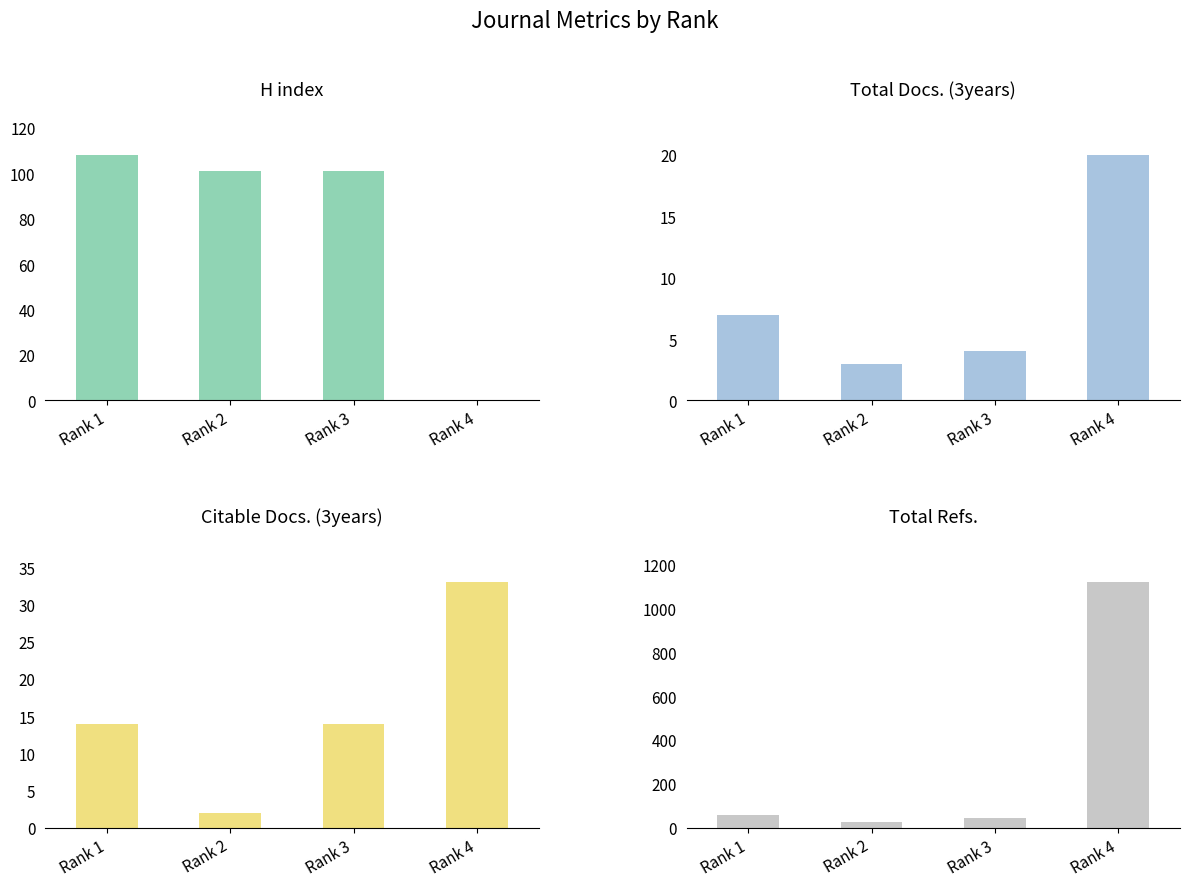

List the series in order of their peak value, lowest first.

Total Docs. (3years), Citable Docs. (3years), H index, Total Refs.